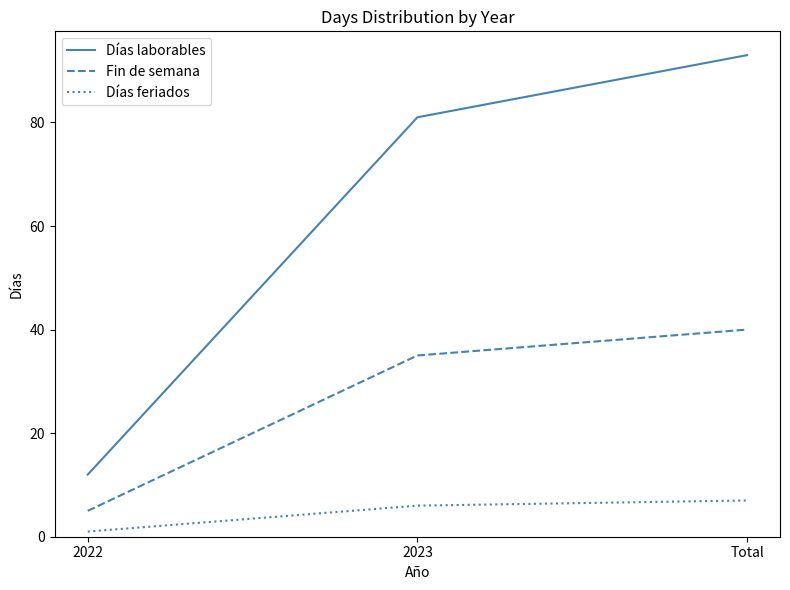

What is the difference between the maximum and minimum values in the Fin de semana series?

35